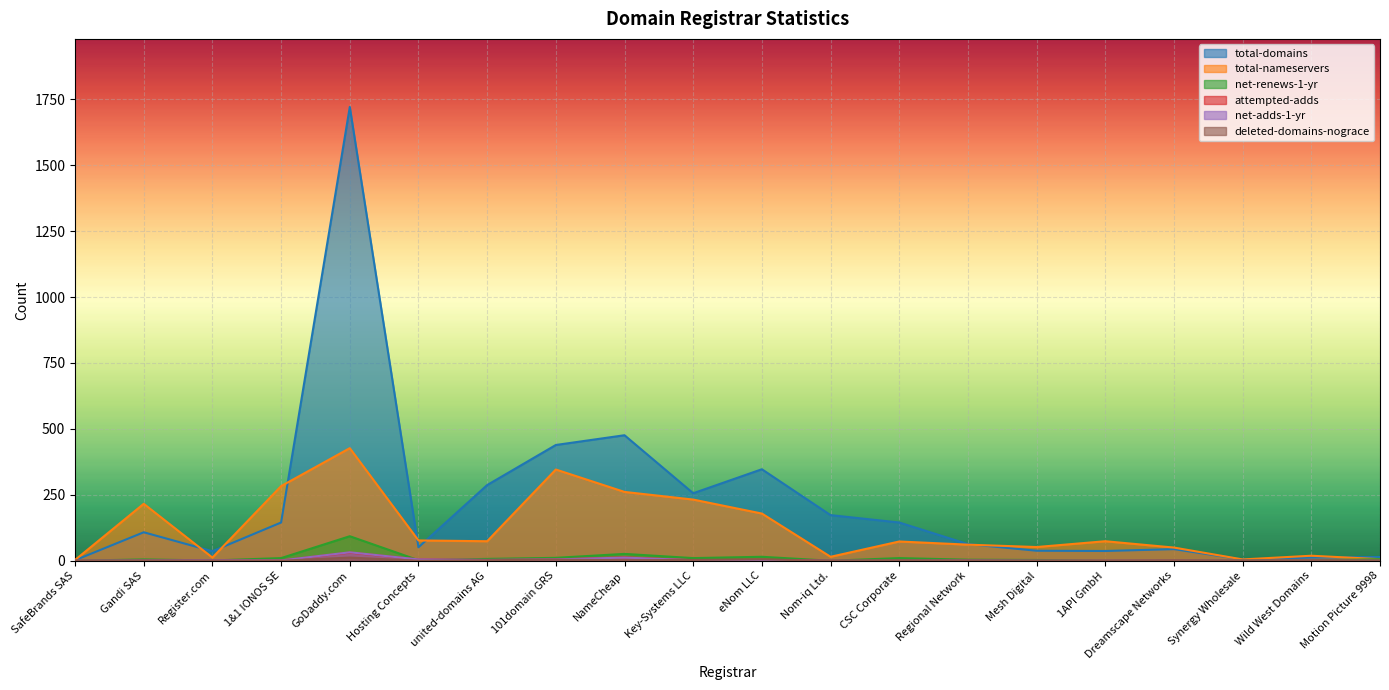

After their last crossing, which series has the higher values: attempted-adds or deleted-domains-nograce?

deleted-domains-nograce